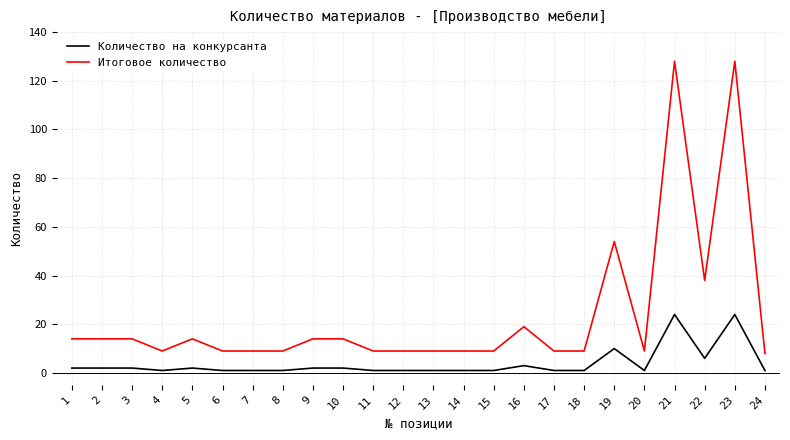

List the series in order of their overall mean, lowest first.

Количество на конкурсанта, Итоговое количество